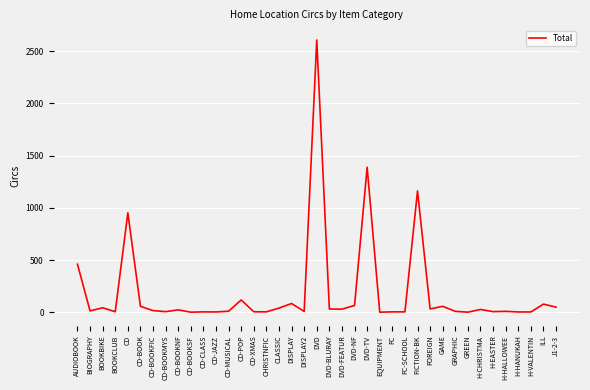

At which category does the chart reach its peak across all series?

DVD